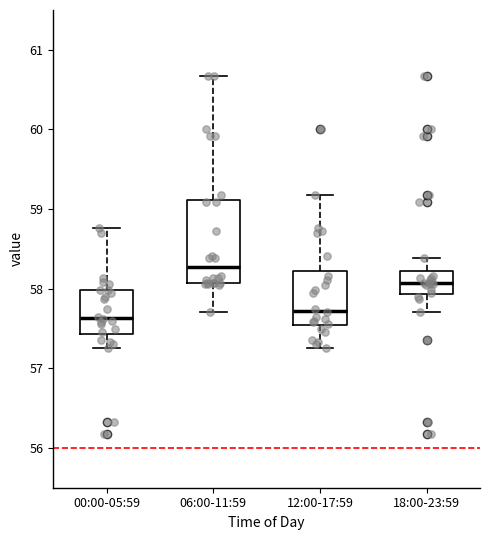

Reading left to right, transcribe this box plot: for each box, give where its median line is, the range the box spans, and where its two whiskers end, as read against the y-axis. The values are not printed on the chart, so give them approximately, as read against the axis.

00:00-05:59: median 57.6, box 57.4 to 58.0, whiskers 57.3 to 58.8
06:00-11:59: median 58.3, box 58.1 to 59.1, whiskers 57.7 to 60.7
12:00-17:59: median 57.7, box 57.5 to 58.2, whiskers 57.3 to 59.2
18:00-23:59: median 58.1, box 57.9 to 58.2, whiskers 57.7 to 58.4